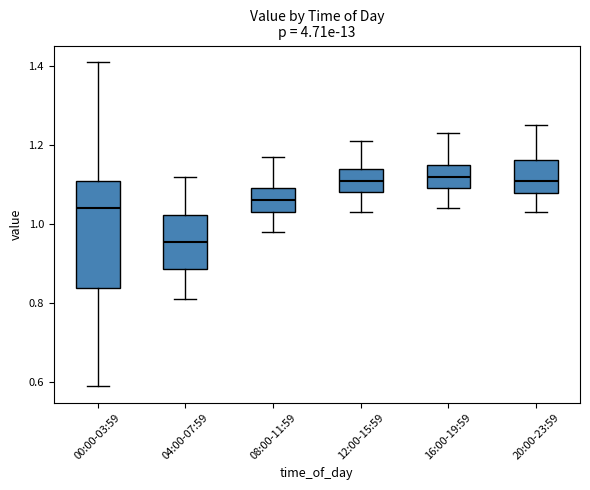

Comparing the boxes themselves (not the whiskers), which one is the tallest?

00:00-03:59